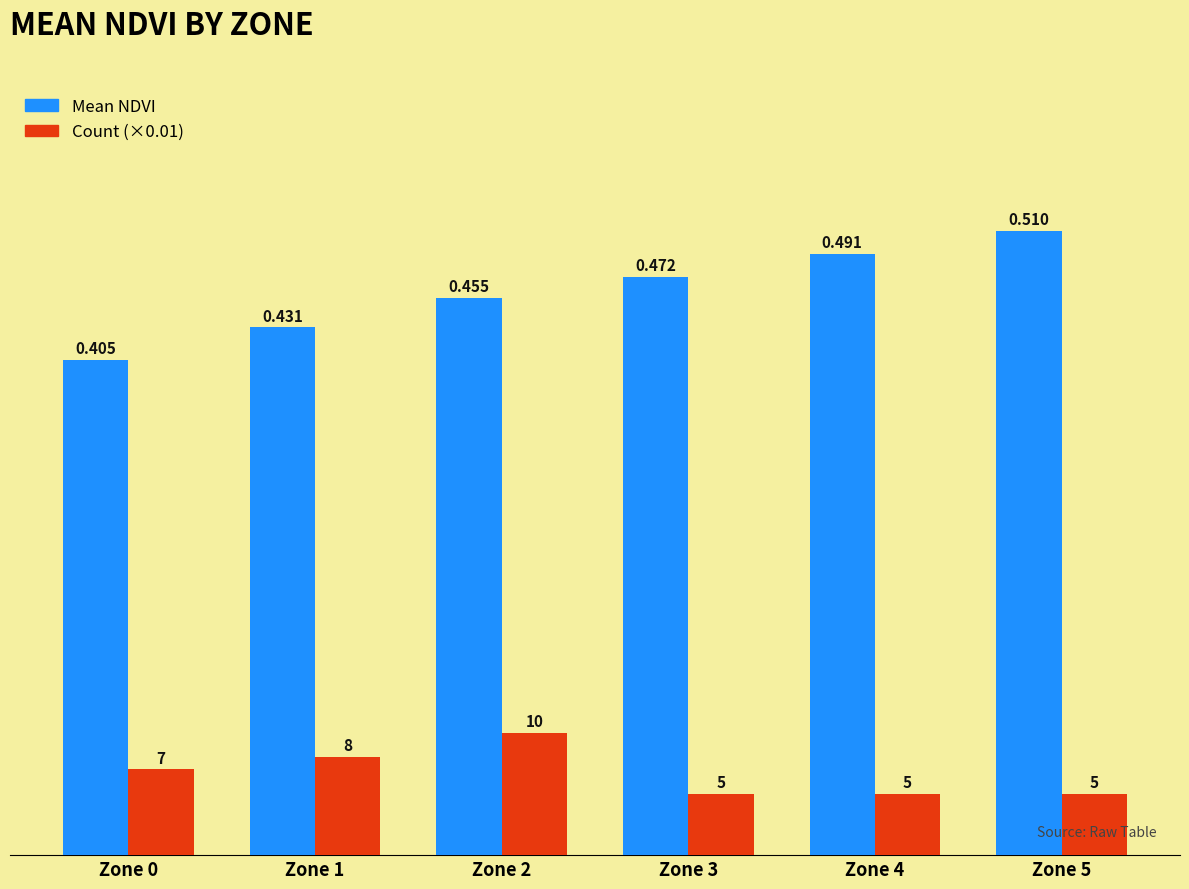

Is the value of Count (×0.01) at Zone 0 greater than the value of Mean NDVI at Zone 1?

No